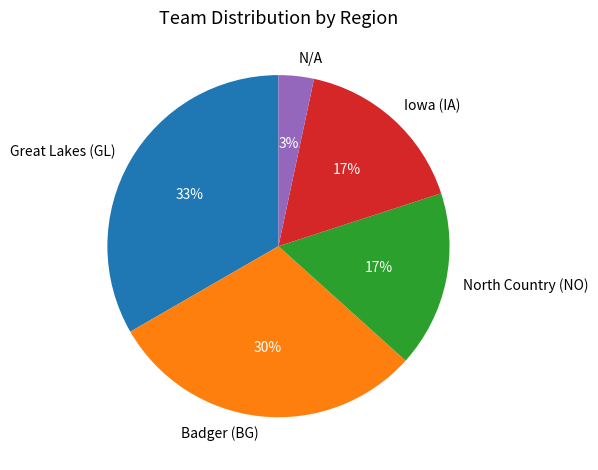

Which category has the smallest portion of the pie?

N/A